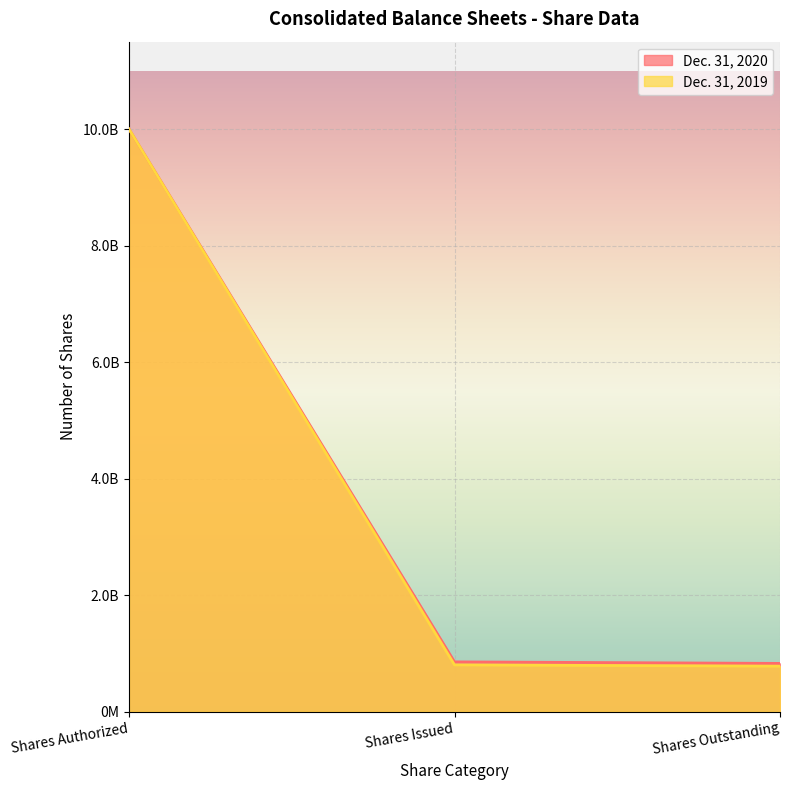

Rank the series by their maximum value, from lowest to highest.

Dec. 31, 2020, Dec. 31, 2019